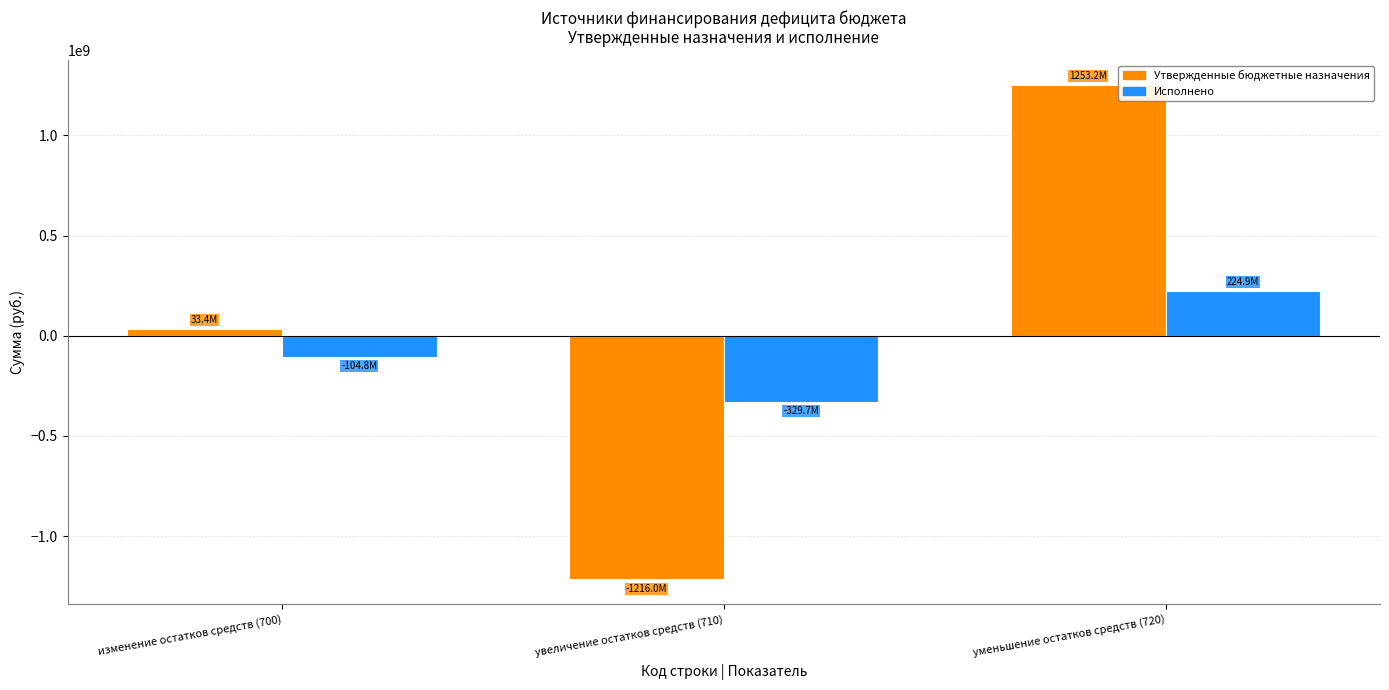

What is the value of the Исполнено bar at the 1st from the left?

-104822645.2